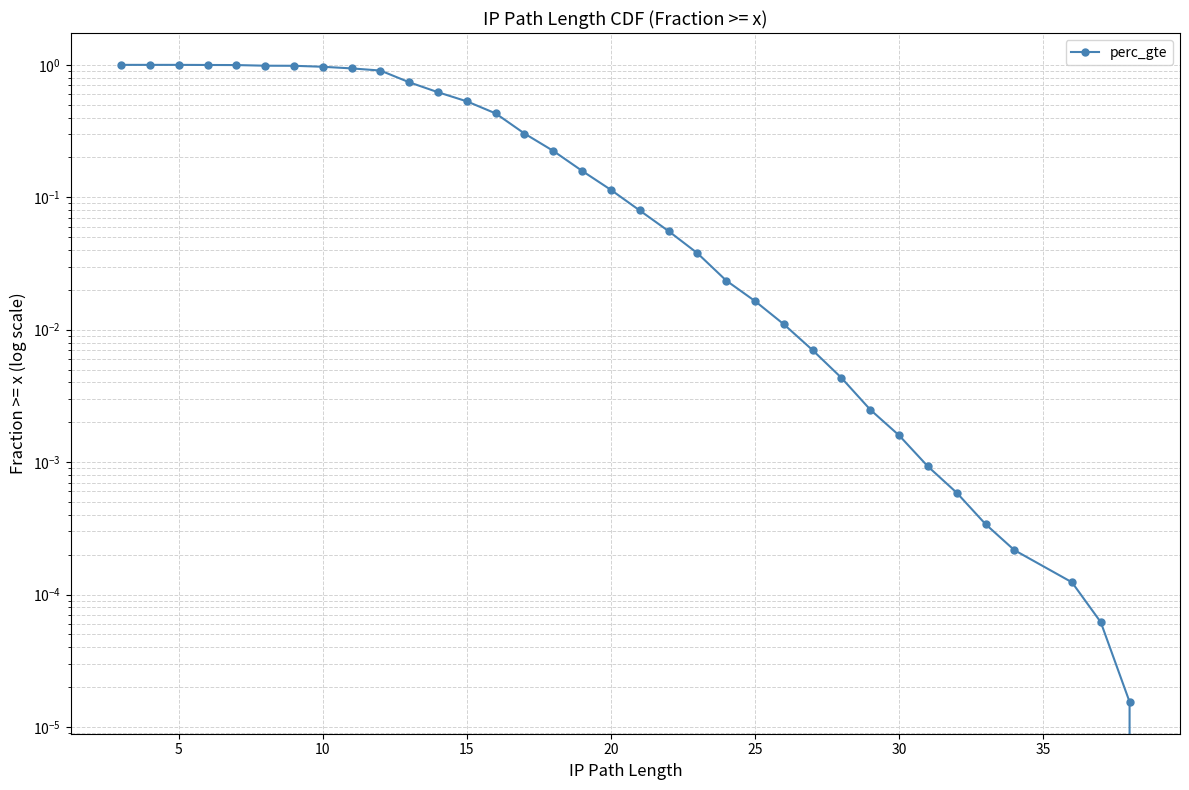

What is the difference between the maximum and minimum values?

1.0